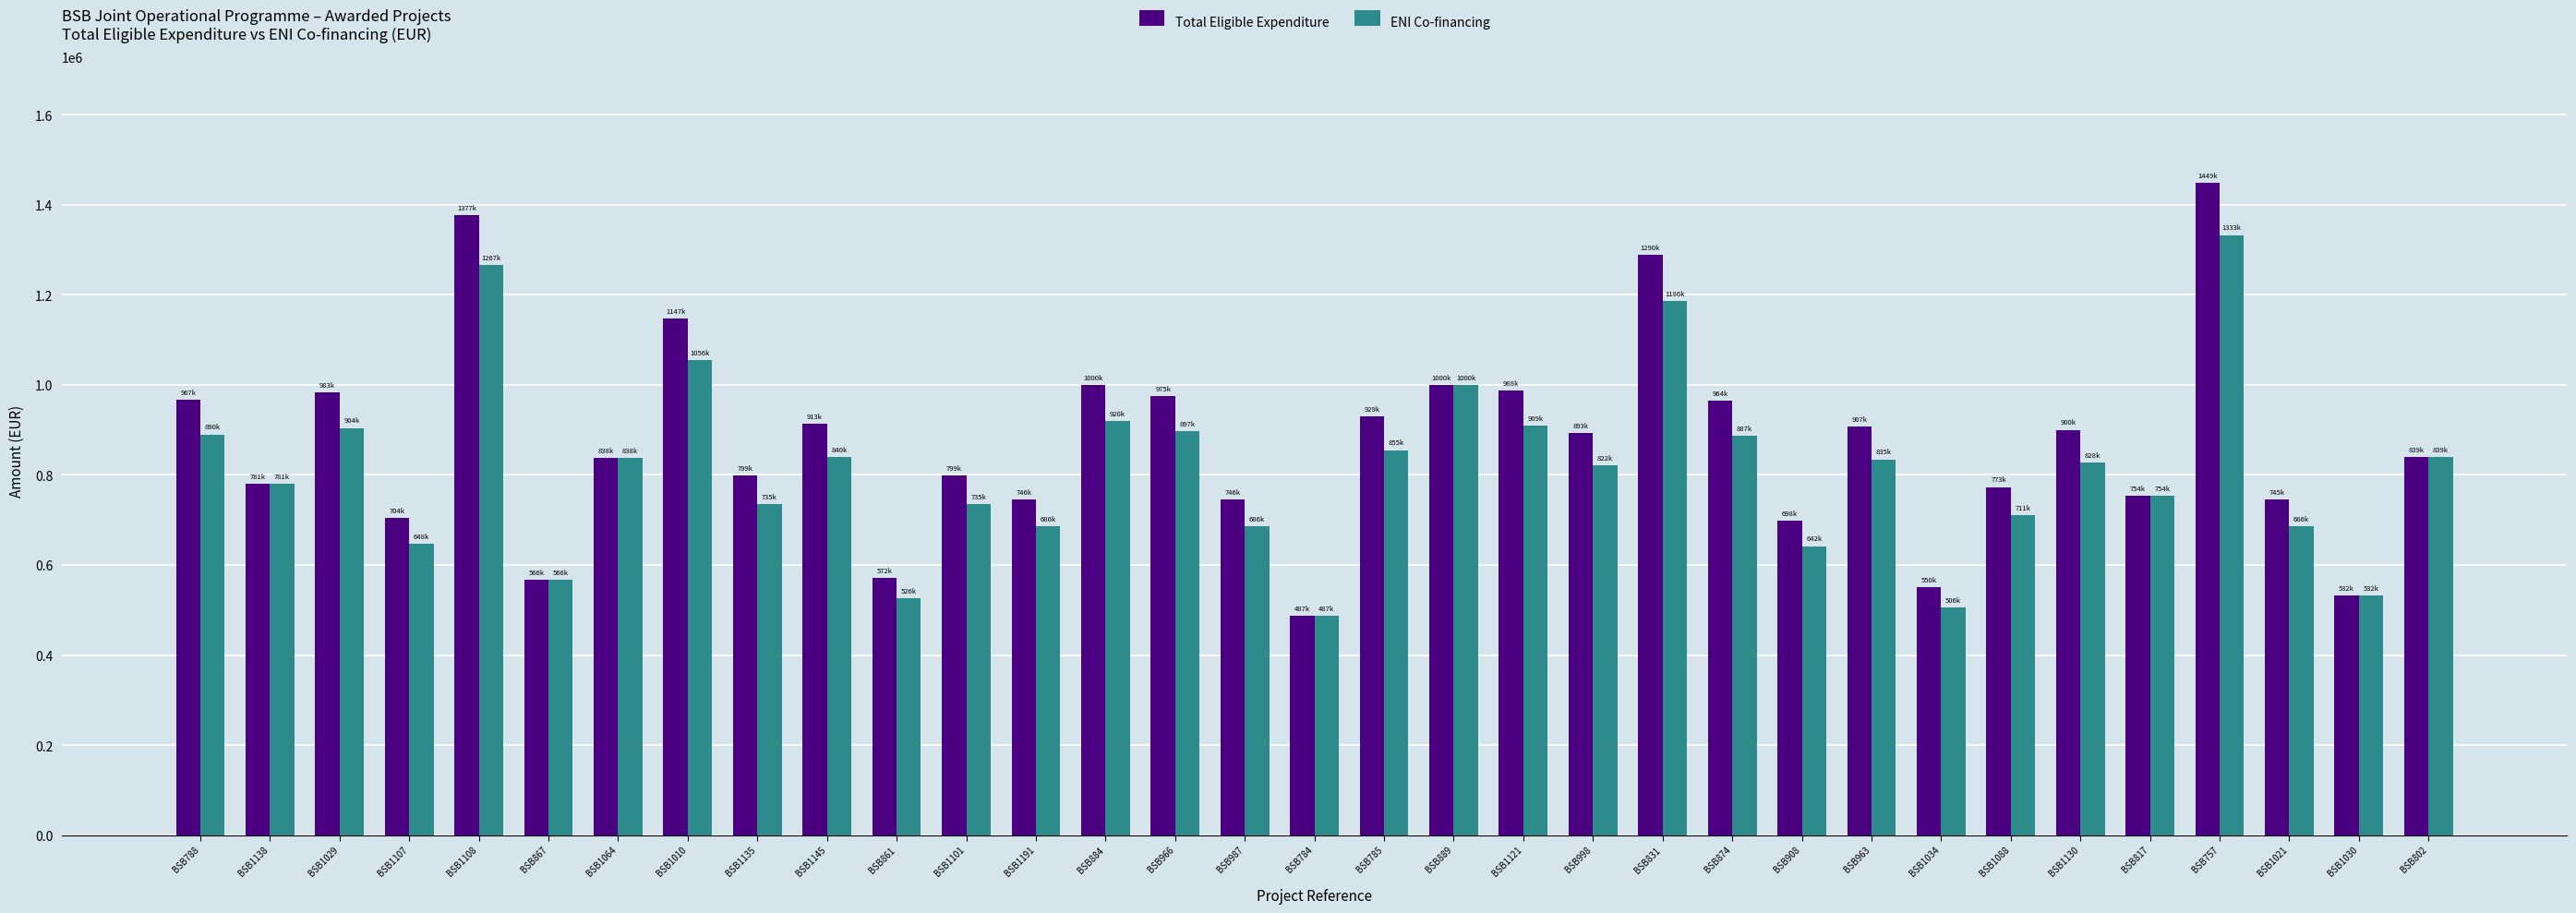

Rank the series by their maximum value, from lowest to highest.

ENI Co-financing, Total Eligible Expenditure